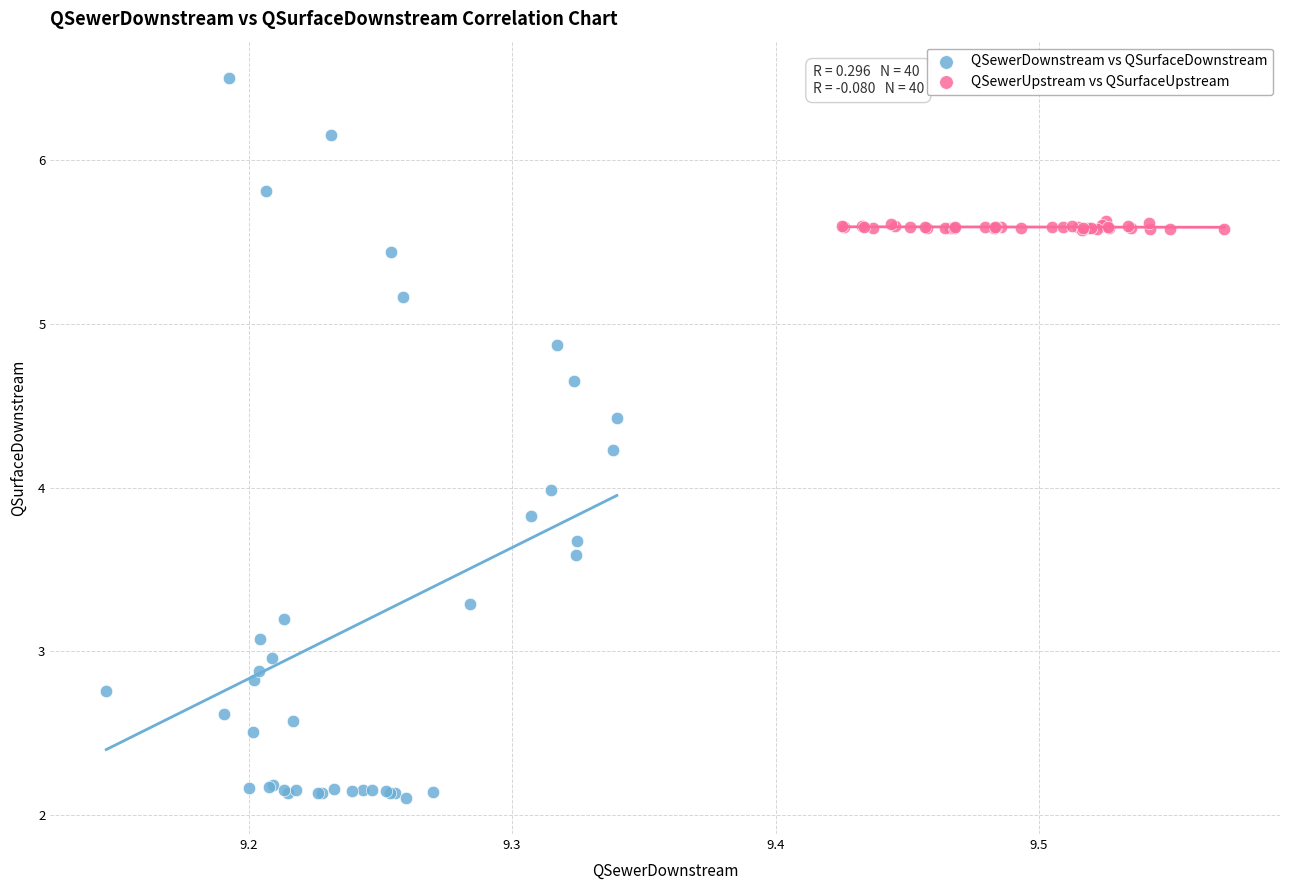

Which series reaches the maximum Y coordinate?

QSewerDownstream vs QSurfaceDownstream